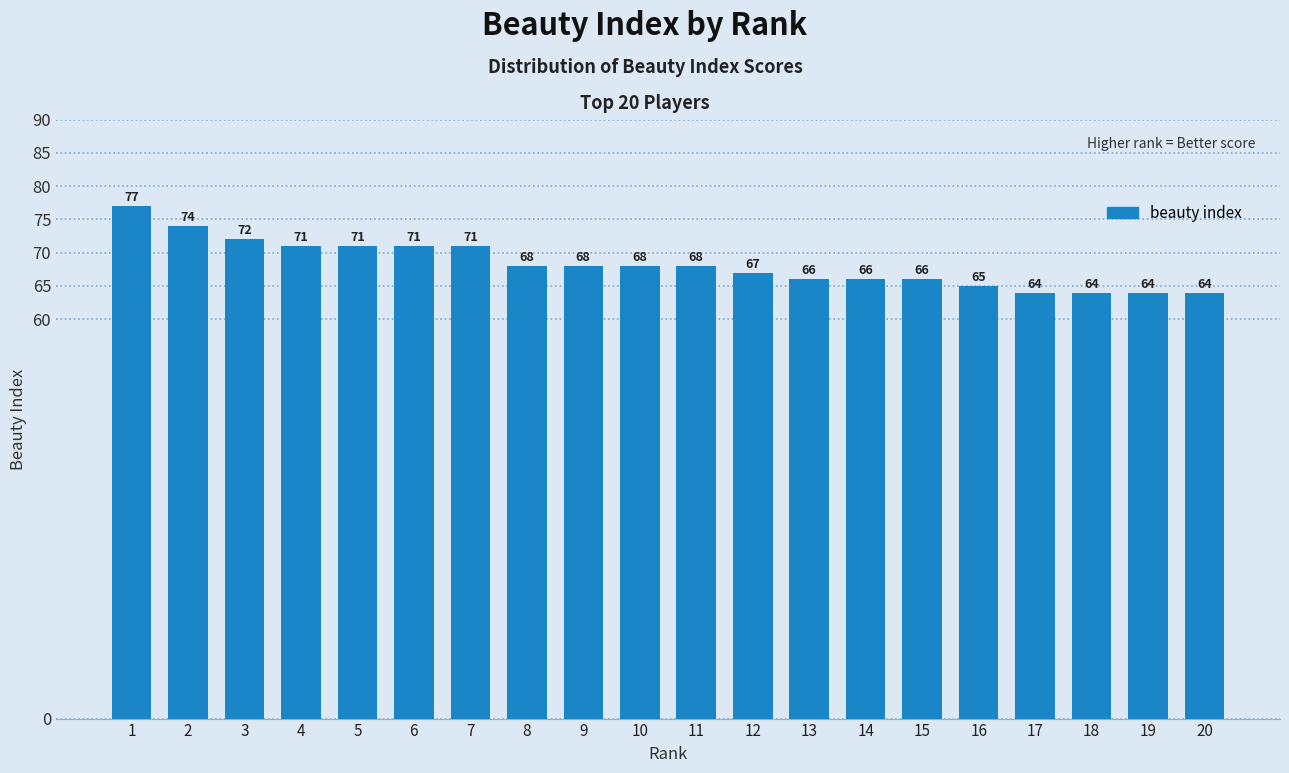

How many values are below 68?

9